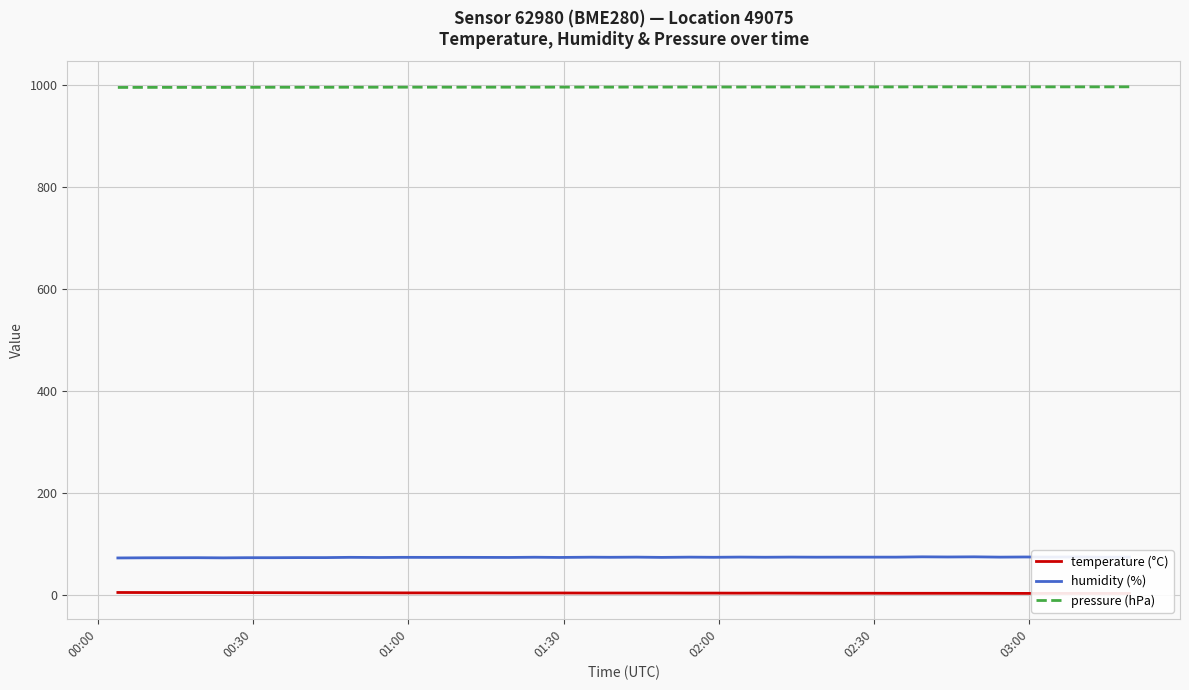

What is the maximum value shown in the chart?

997.3